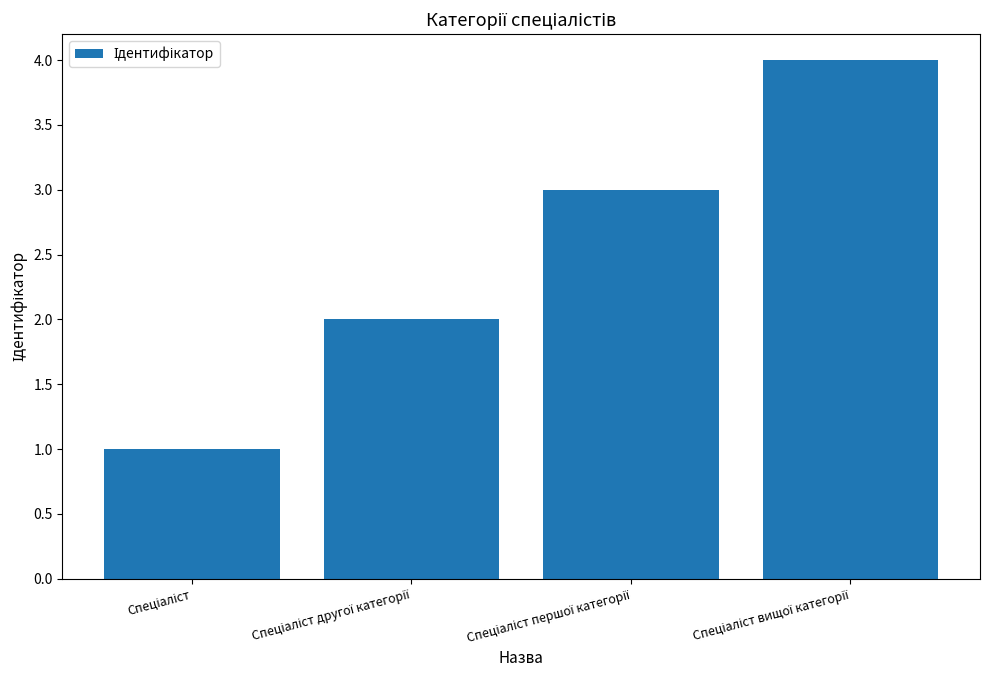

What is the difference between the maximum and minimum values?

3